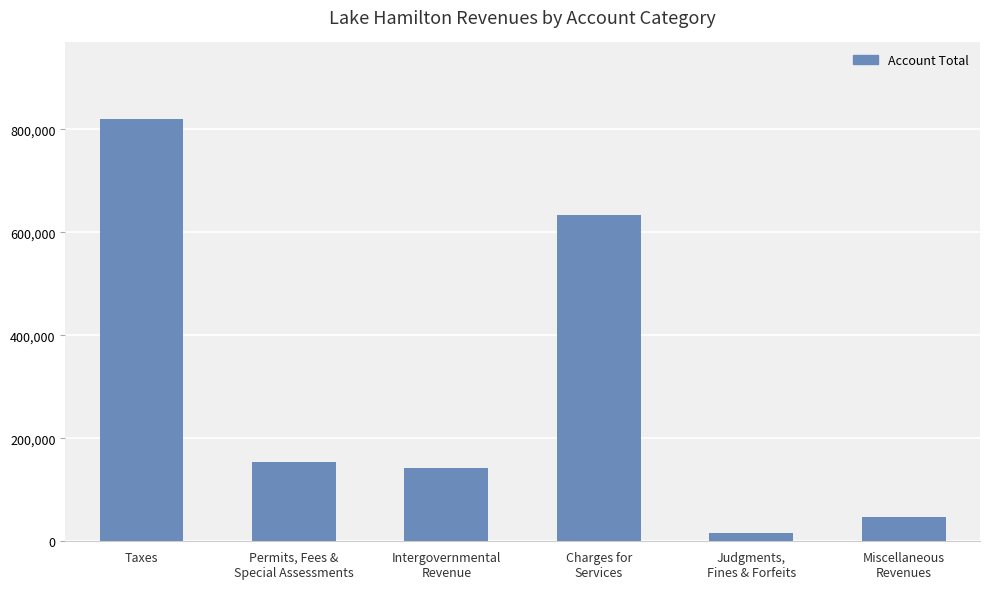

Is it true that the value at Permits, Fees &
Special Assessments is 154047?

True